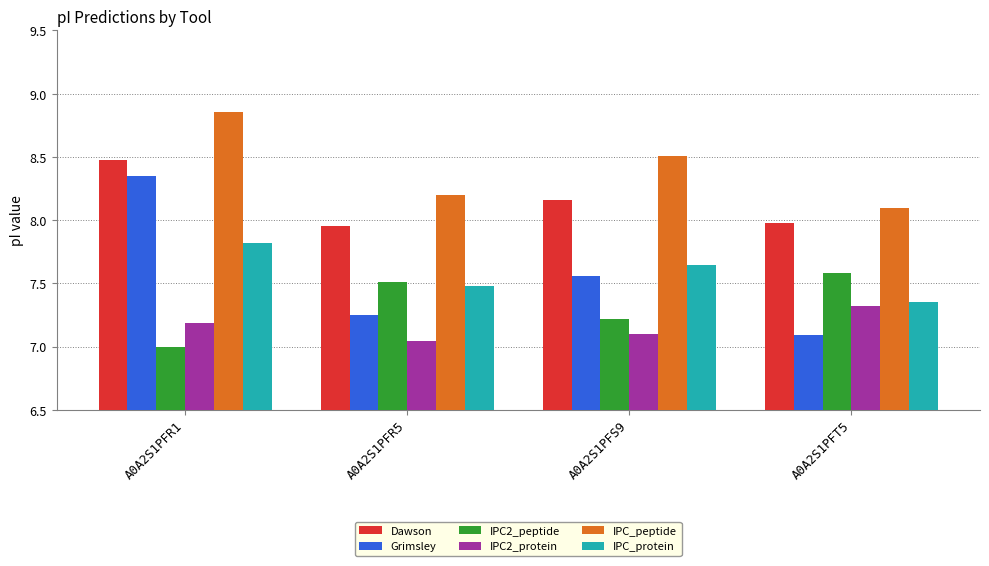

Which series has the largest range (max minus min)?

Grimsley